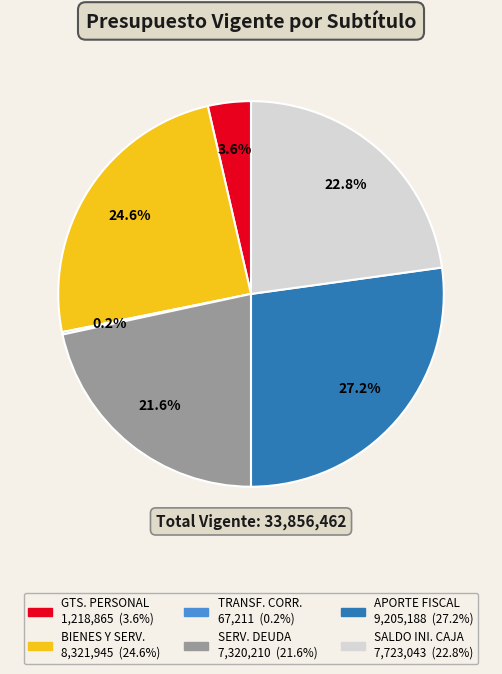

Is there a majority slice in this chart?

No